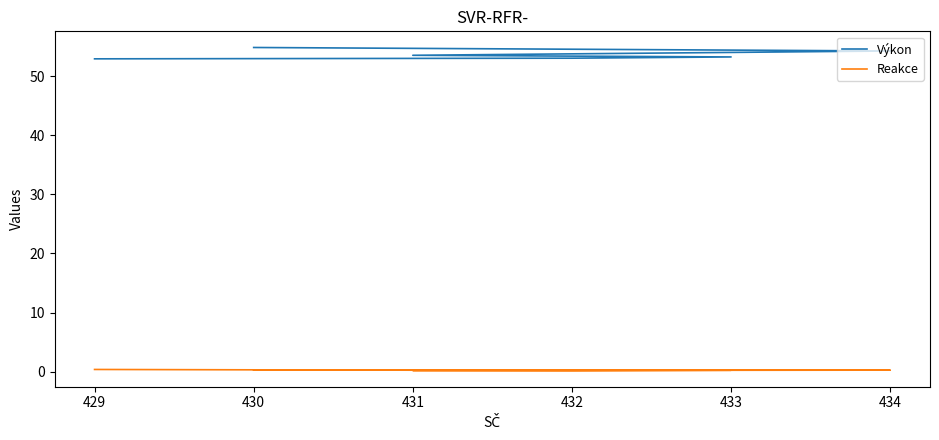

List the series in order of their overall mean, lowest first.

Reakce, Výkon